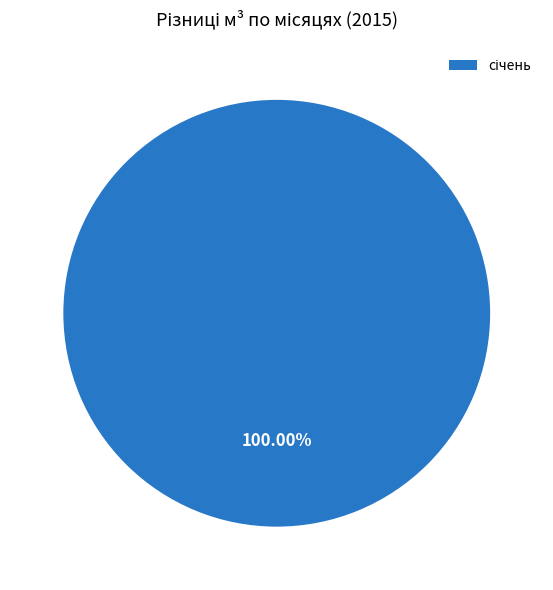

How many slices are in this pie chart?

1